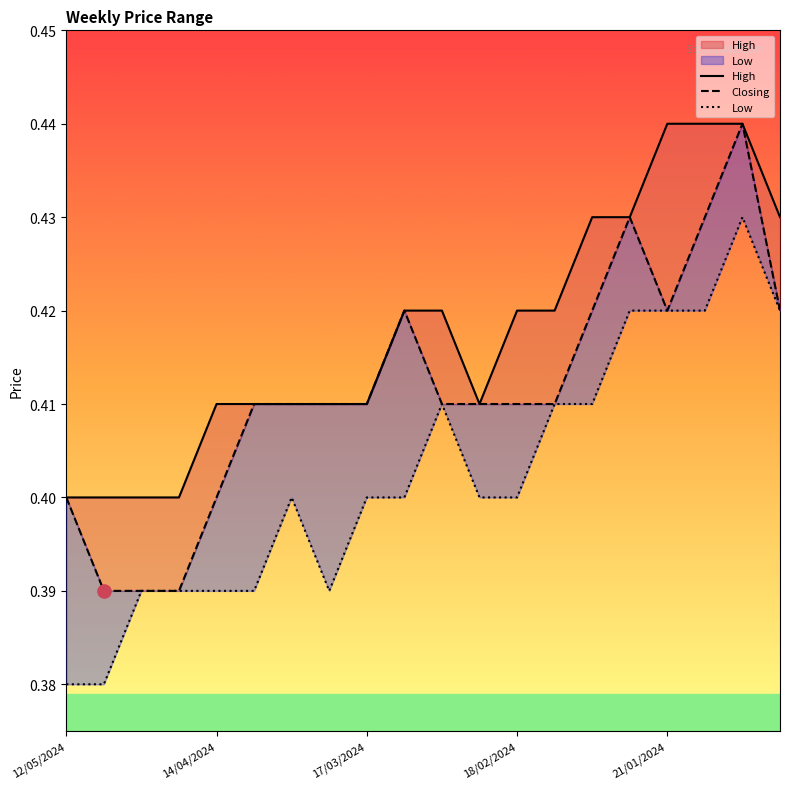

Which series contains the highest Y value?

High